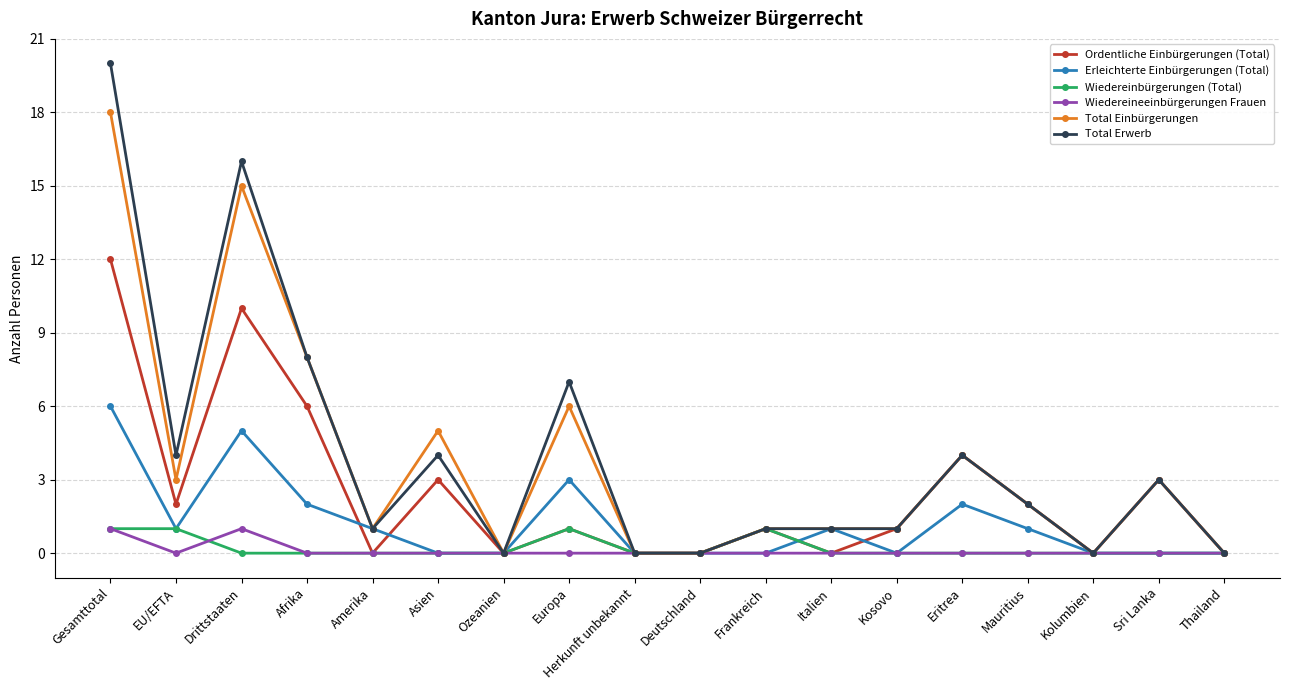

How many lines are shown in the chart?

6